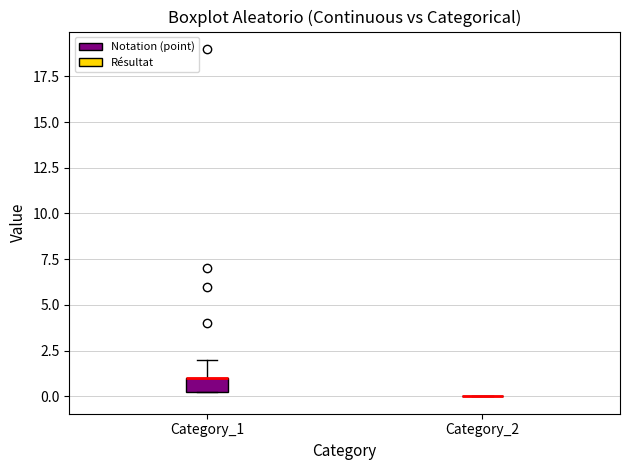

Comparing the boxes themselves (not the whiskers), which one is the tallest?

Category_1